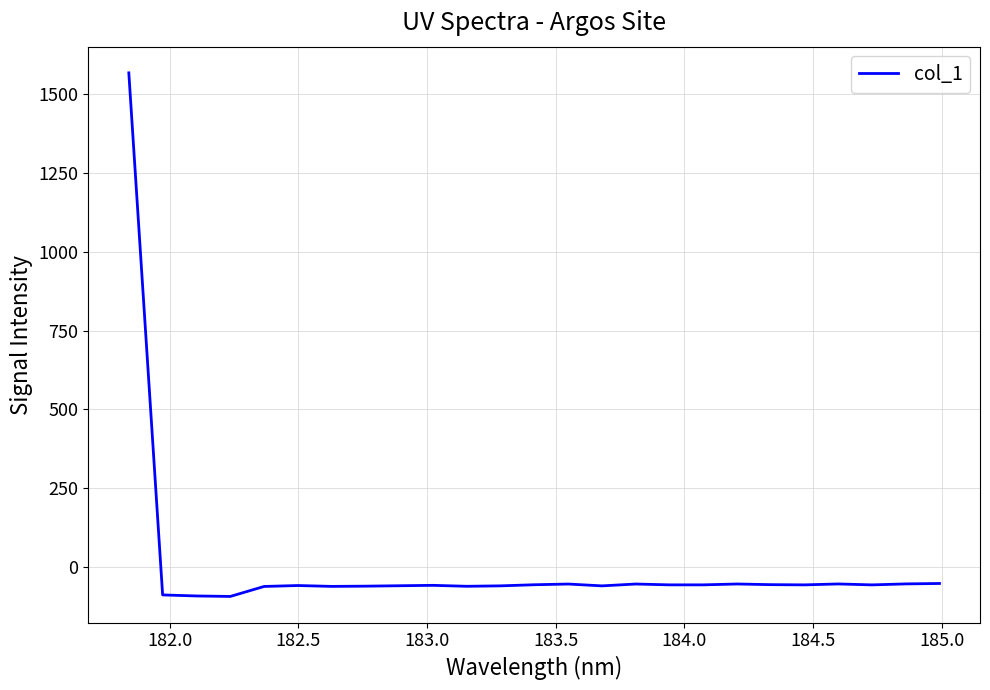

Is this an area chart (filled region under the line)?

No